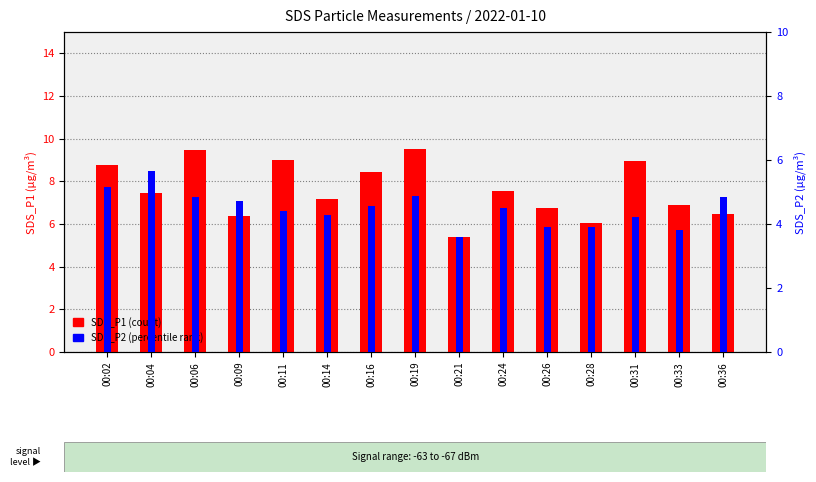

What is the difference between the second highest and minimum values in the SDS_P1 series?

4.1